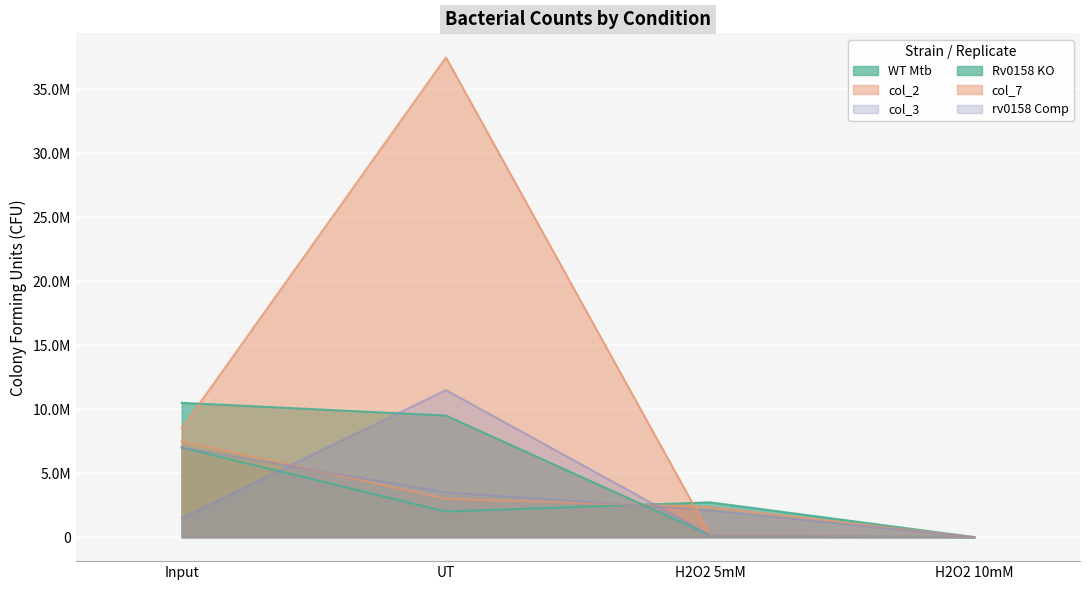

What is the value of the col_3 point at the 3rd from the left?

2105000